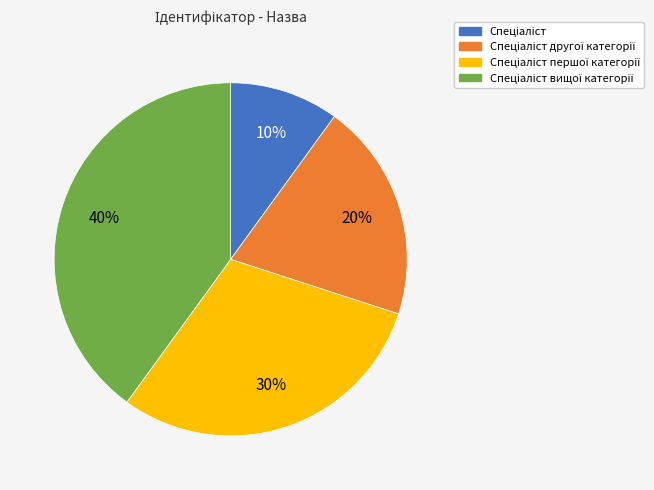

Does any single category account for the majority?

No